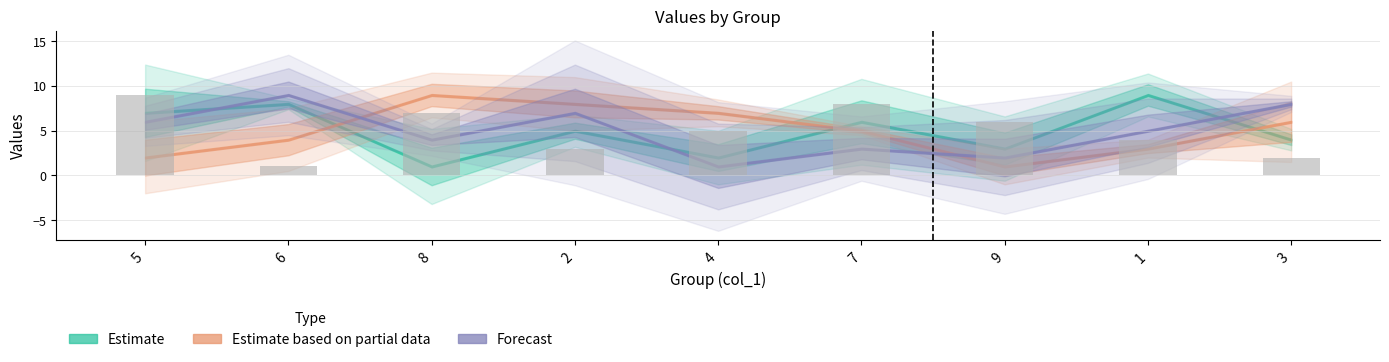

Approximately how many times larger is the value at 3 compared to 8?

0.3